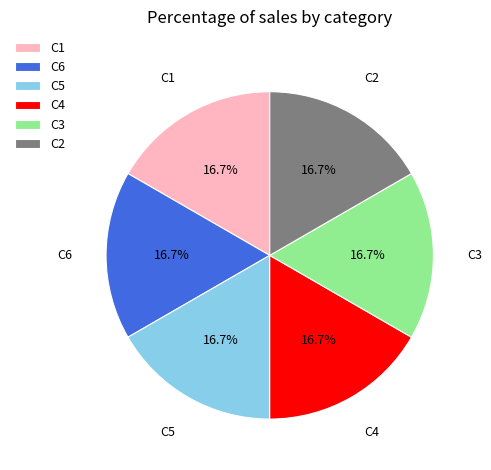

Combined, what portion of the pie is C1 and C4?

33.3%